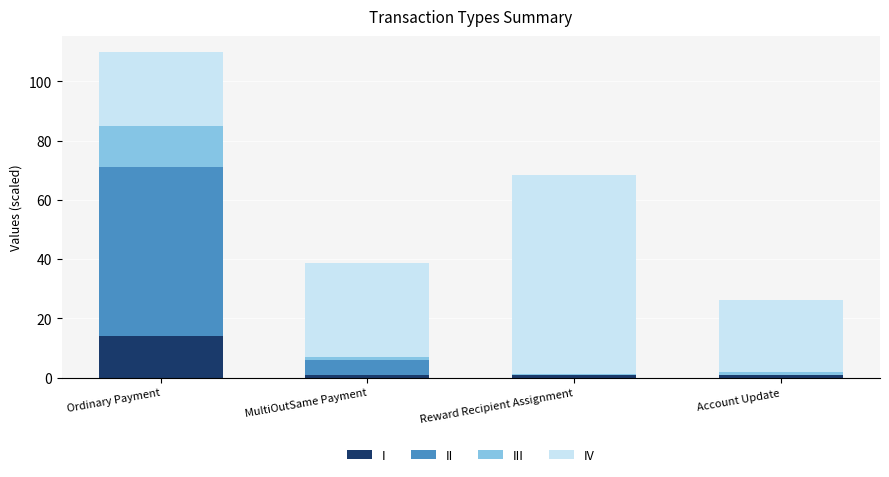

Which category has the highest value in the I series?

Ordinary Payment